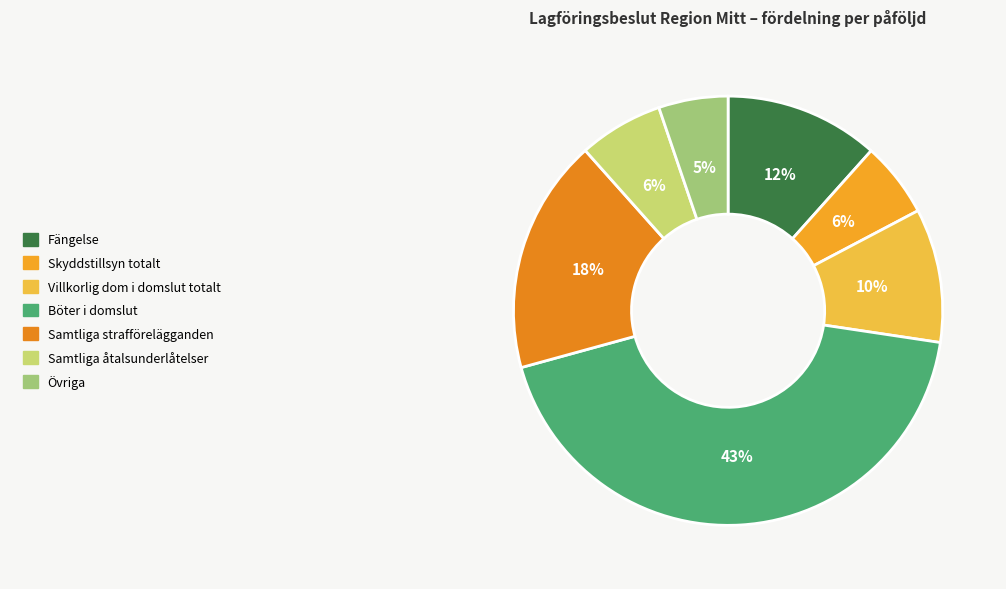

Is it true that Övriga is 5% of the pie?

True